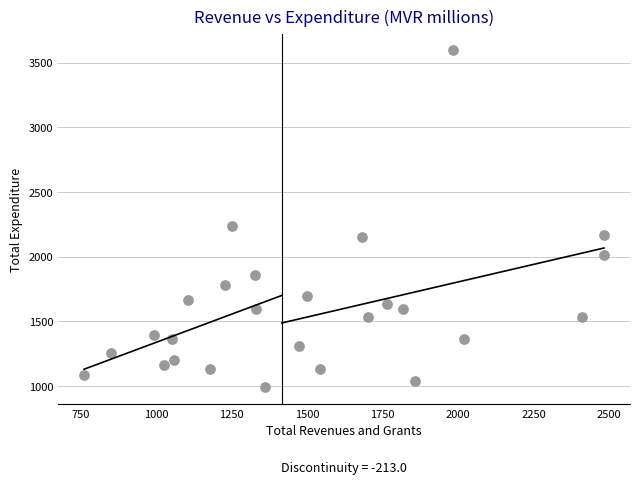

What Y value in the scatter plot is closest to 2291?

2234.4